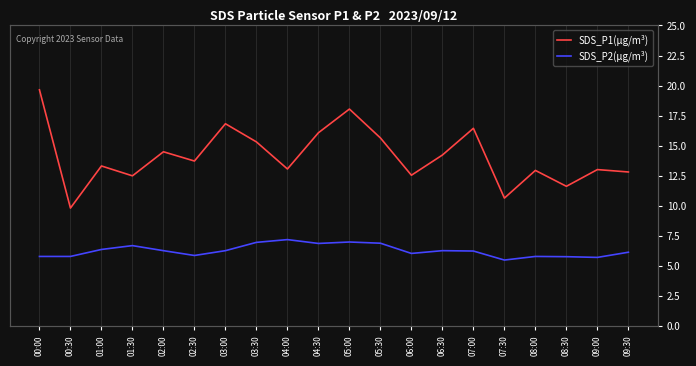

Is it true that SDS_P1(µg/m³) equals 28.9 at 03:00?

False